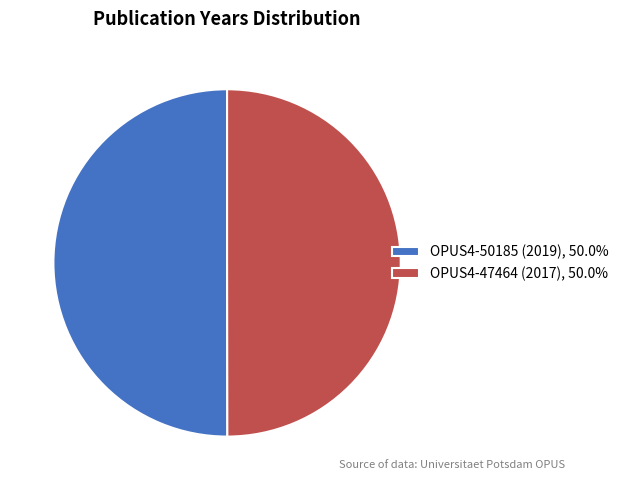

How many slices are in this pie chart?

2